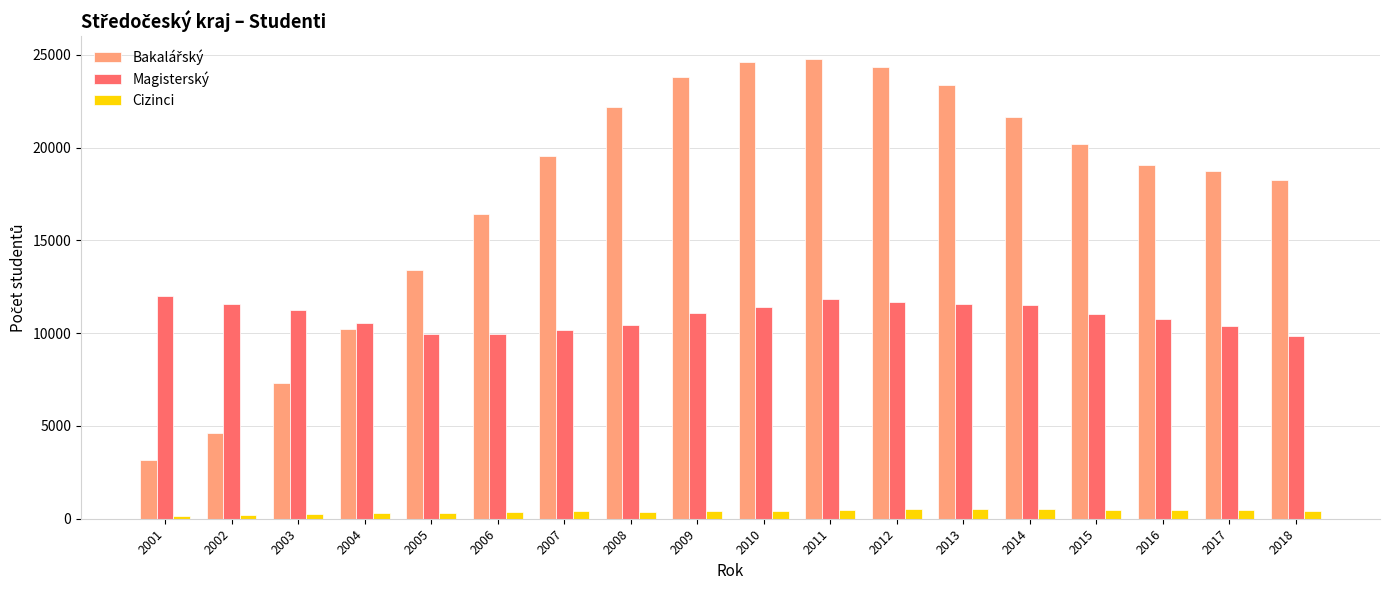

What is the sum of all Magisterský values?

196972